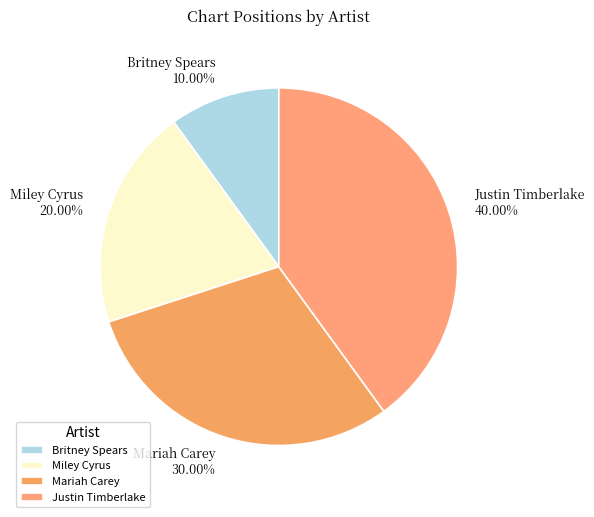

What is the ratio of the value at Mariah Carey to the value at Britney Spears?

3.0